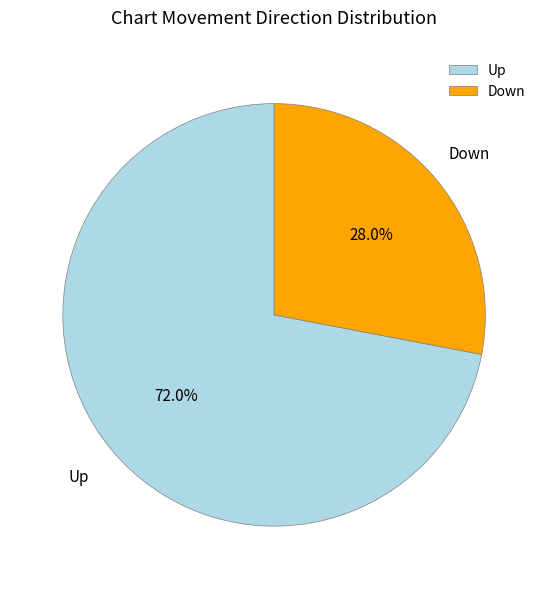

How many slices are in this pie chart?

2